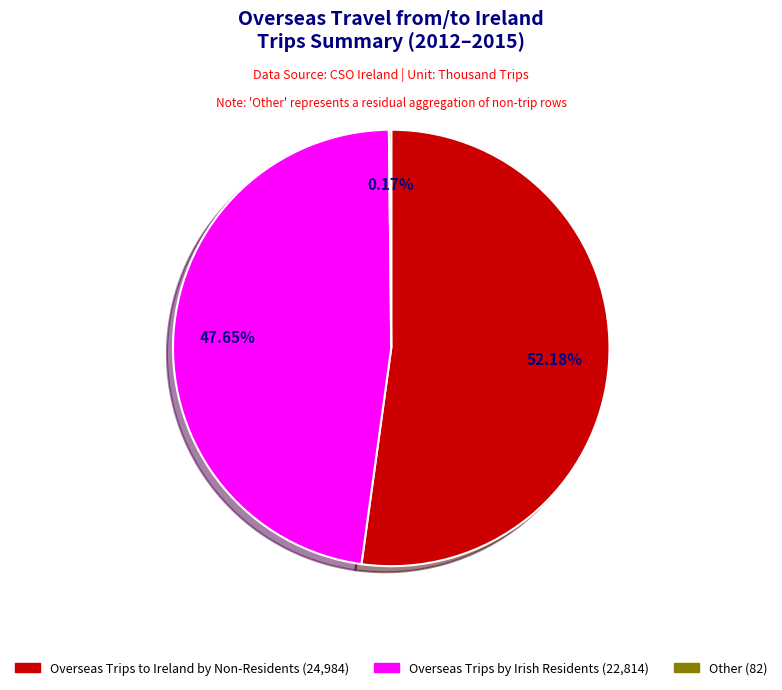

Is Overseas Trips by Irish Residents the majority of the pie?

No